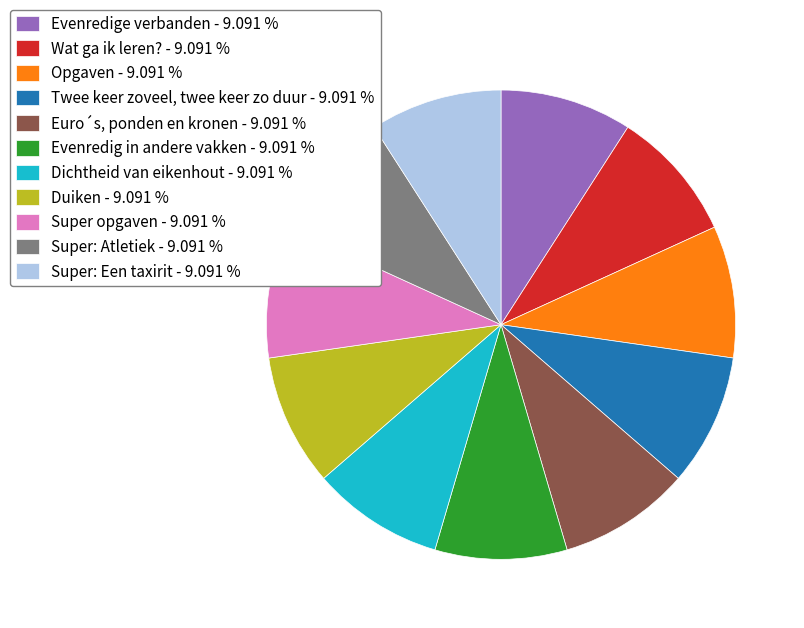

Combined, do Duiken - 9.091 % and Opgaven - 9.091 % account for over 50%?

No